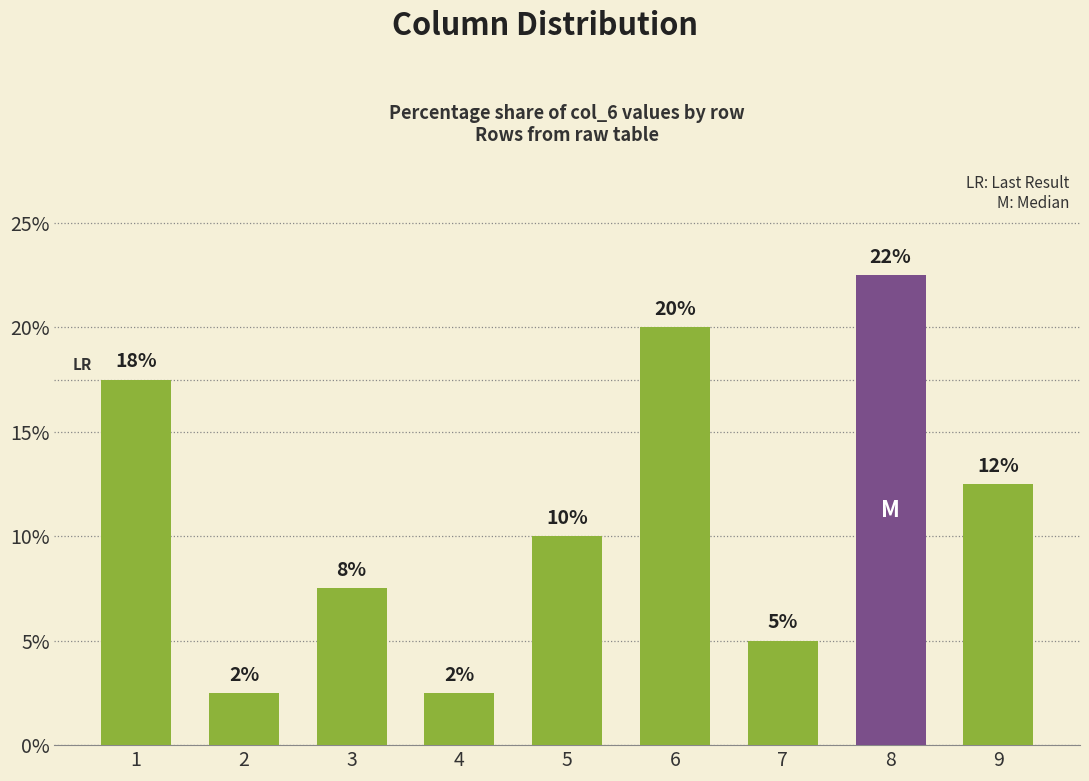

List the labels in order of value, smallest first.

2, 4, 7, 3, 5, 9, 1, 6, 8